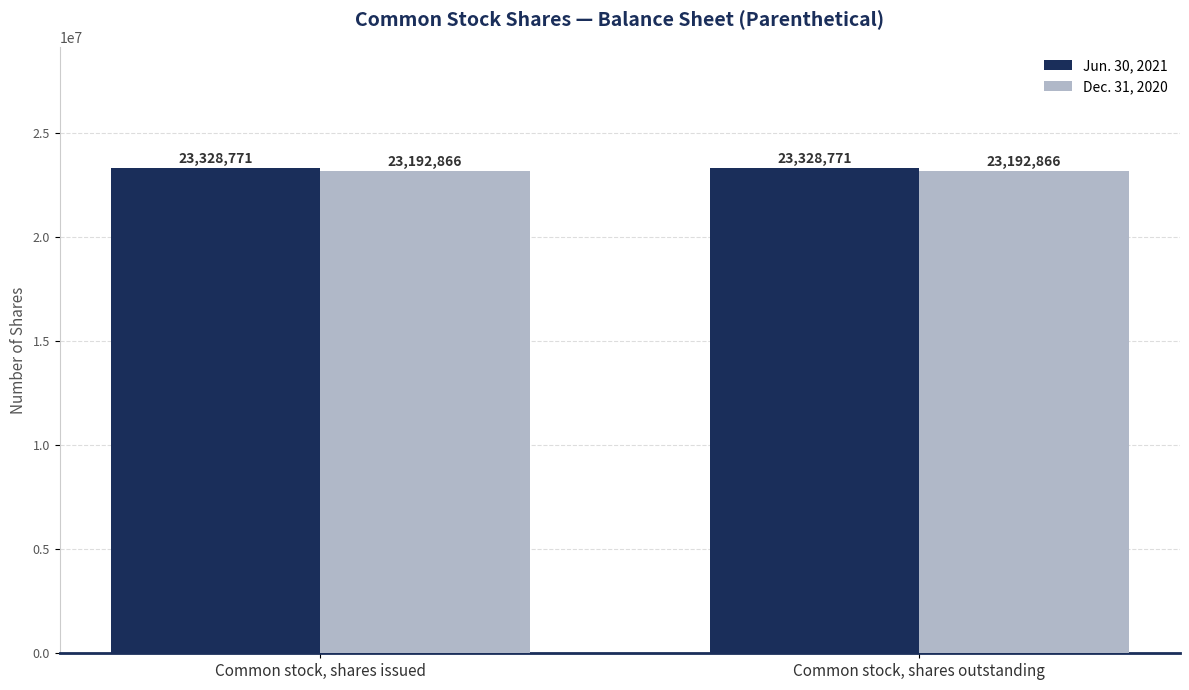

True or false: Jun. 30, 2021 has a value of 32394913 at Common stock, shares issued.

False